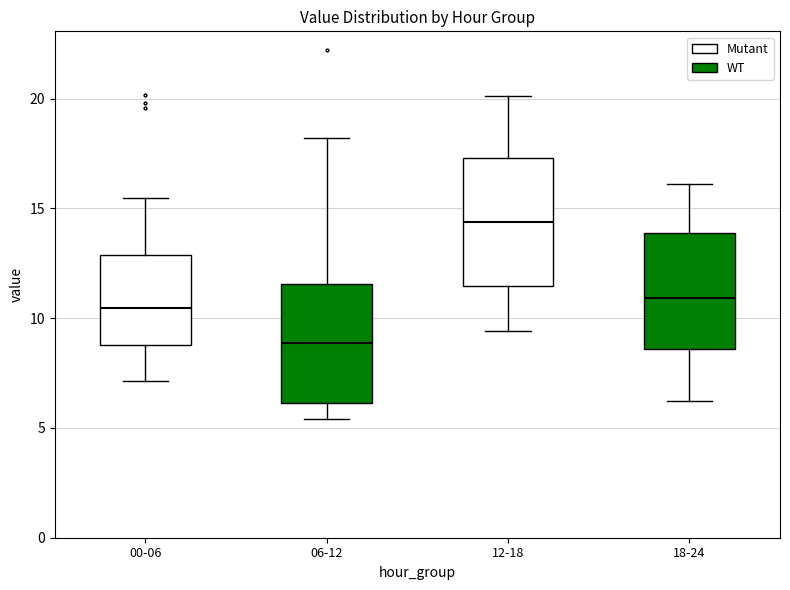

Which box's median line is the highest?

12-18